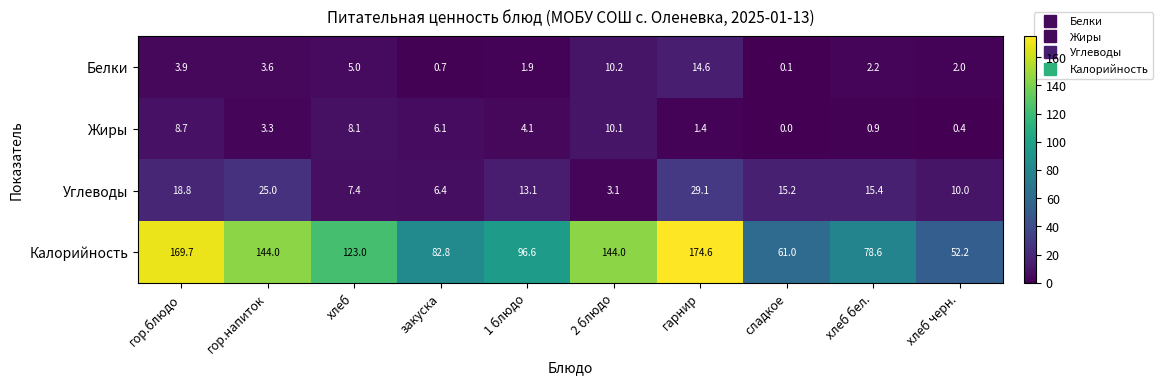

Rank the series by their maximum value, from lowest to highest.

Жиры, Белки, Углеводы, Калорийность